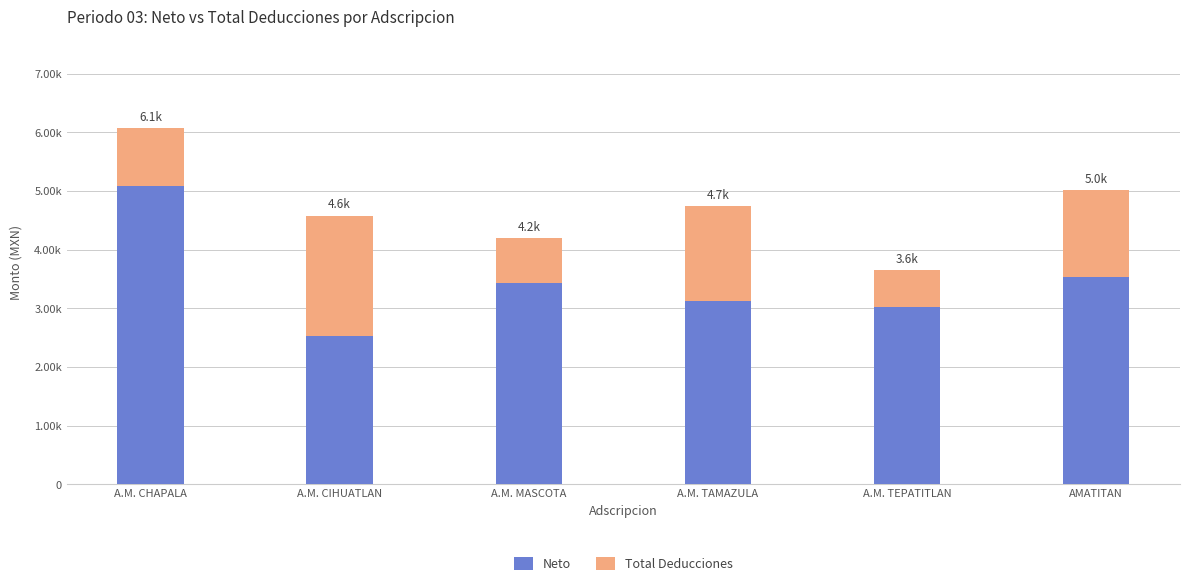

Does the chart contain any negative values?

No